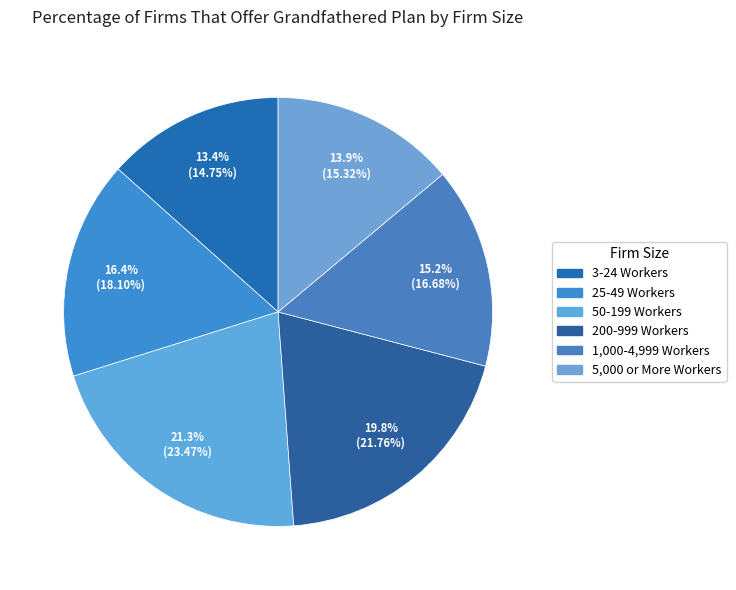

Does 1,000-4,999 Workers account for over 50% of the chart?

No